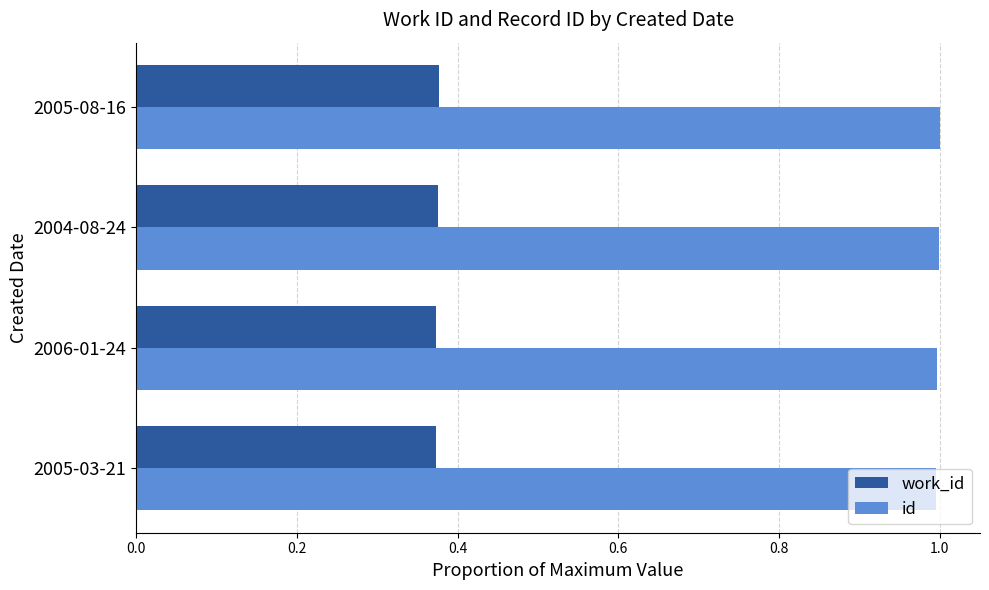

What is the lowest value of the id series?

1.0